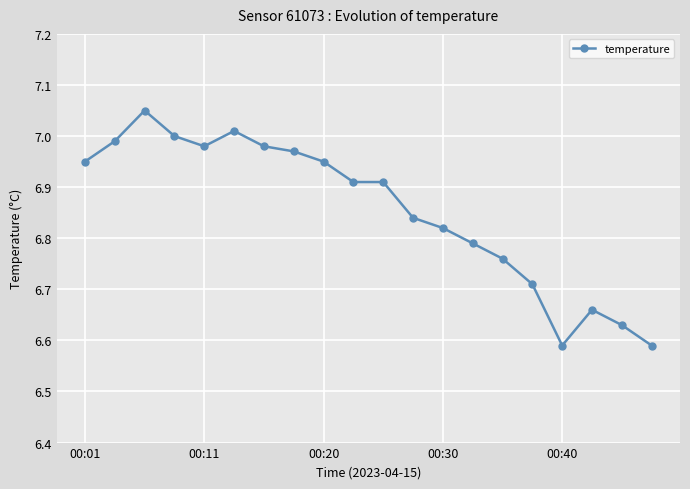

What is the sum of all values?

137.1